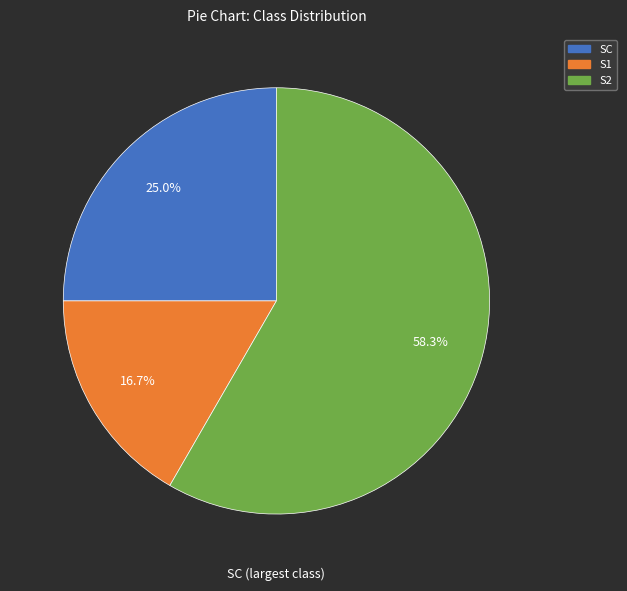

Which slice represents more than half of the pie?

S2